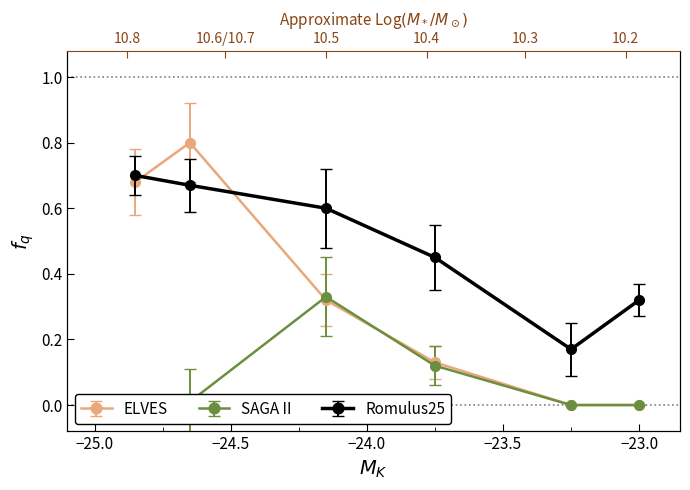

How many times do ELVES and Romulus25 cross each other?

2